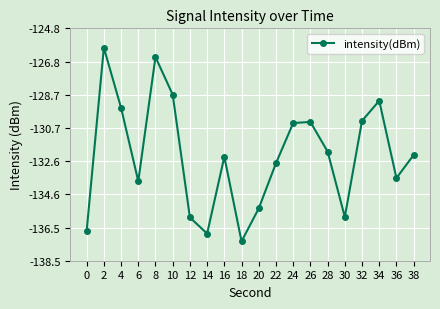

Reading left to right, transcribe all the data shown in this chart.

-136.7	-126.0	-129.5	-133.8	-126.5	-128.7	-135.9	-136.9	-132.4	-137.3	-135.4	-132.7	-130.4	-130.3	-132.1	-135.9	-130.3	-129.1	-133.6	-132.3